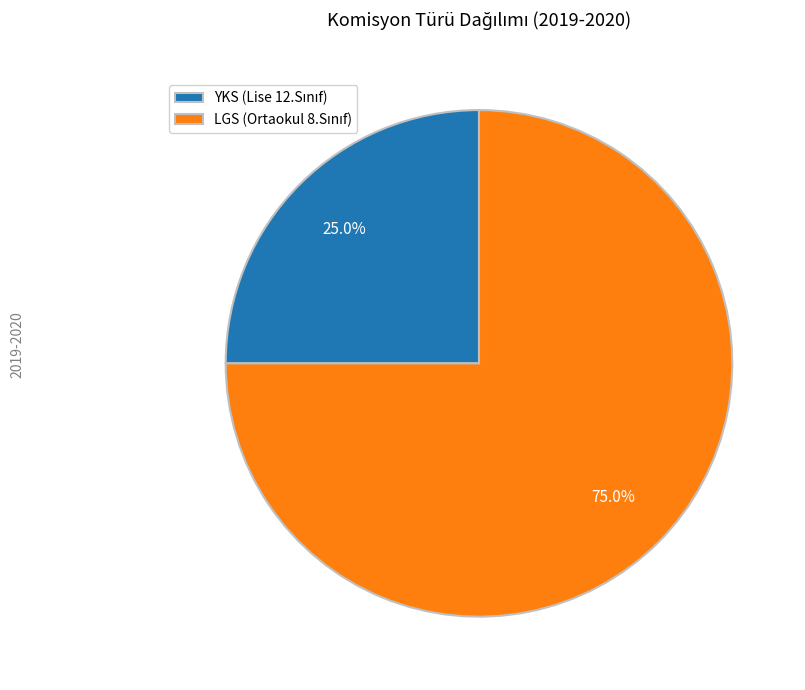

Is there a majority slice in this chart?

Yes